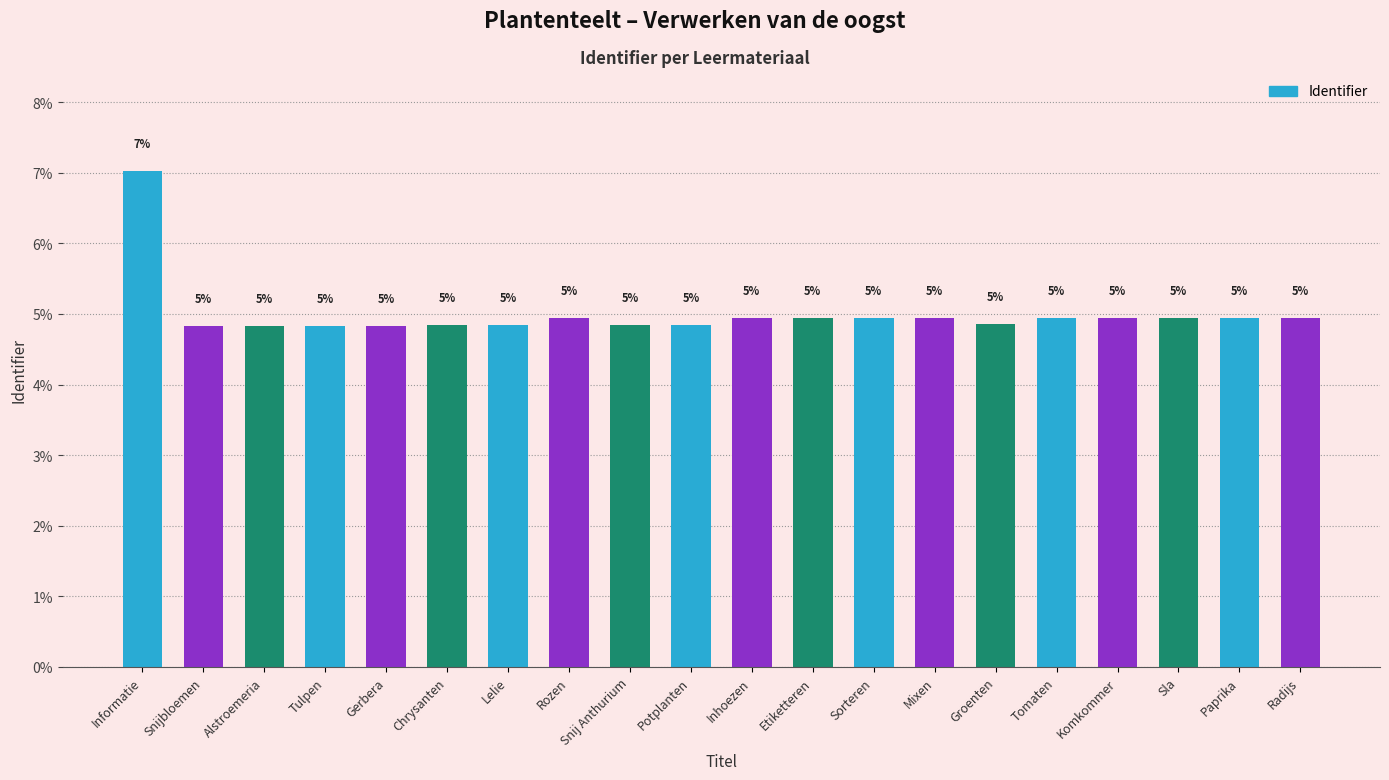

Reading left to right, extract all data points from this chart.

Informatie=7.0	Snijbloemen=4.8	Alstroemeria=4.8	Tulpen=4.8	Gerbera=4.8	Chrysanten=4.8	Lelie=4.8	Rozen=4.9	Snij Anthurium=4.8	Potplanten=4.8	Inhoezen=4.9	Etiketteren=4.9	Sorteren=4.9	Mixen=4.9	Groenten=4.9	Tomaten=4.9	Komkommer=4.9	Sla=4.9	Paprika=4.9	Radijs=4.9